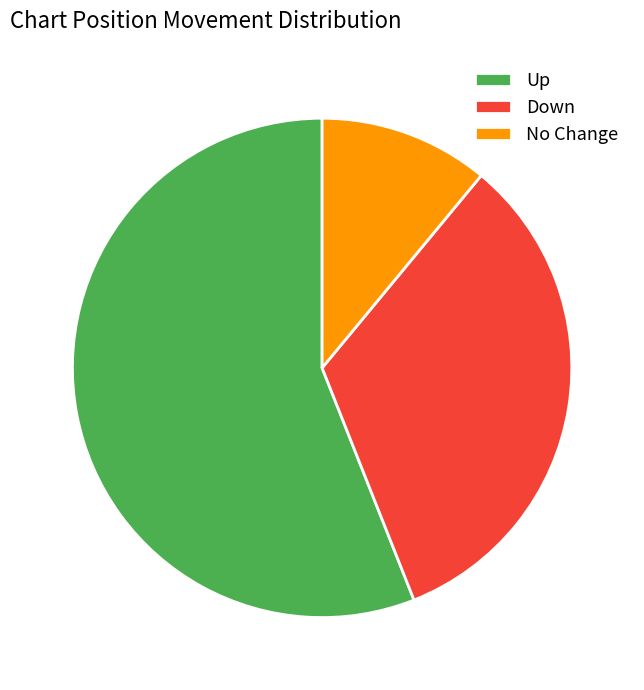

Is there any slice that represents more than half of the pie?

Yes